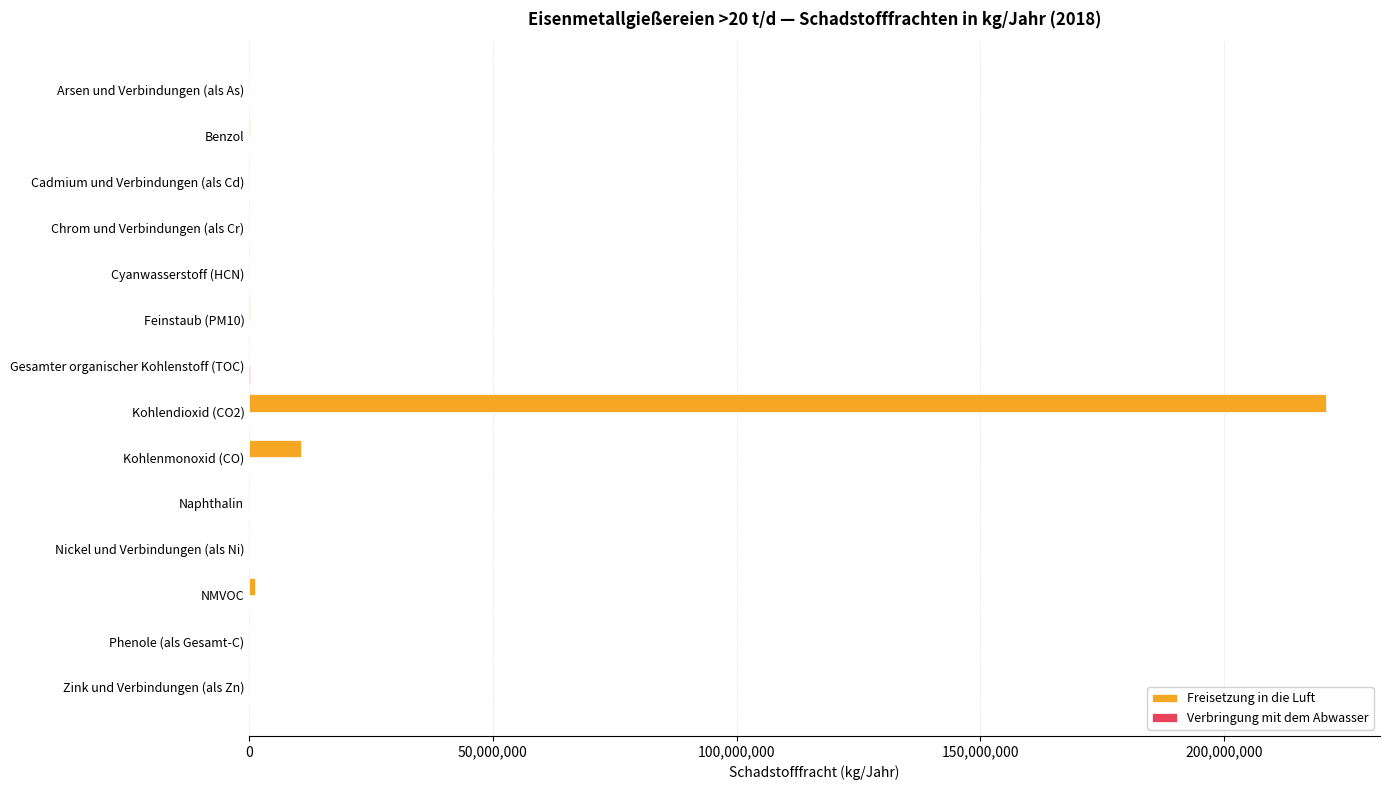

At which category is the sum across all series the highest?

Kohlendioxid (CO2)